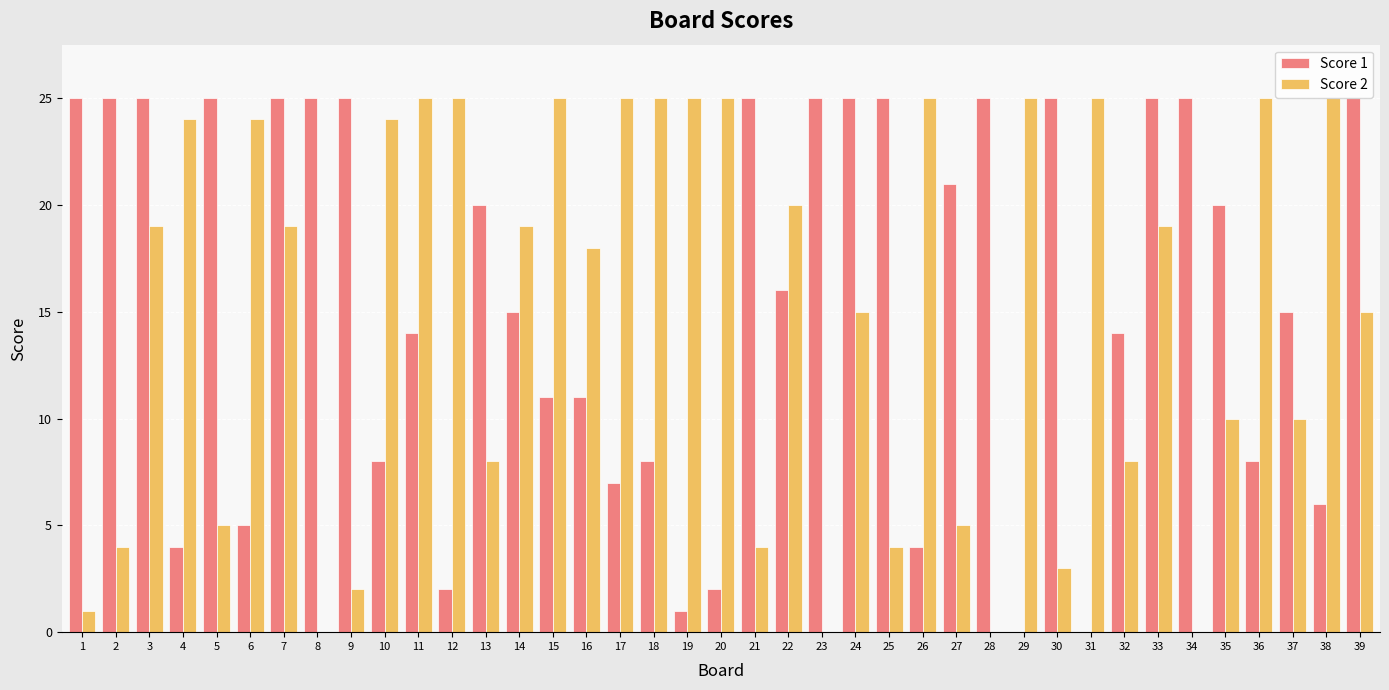

Between 6 and 27, which series saw the biggest shift?

Score 2